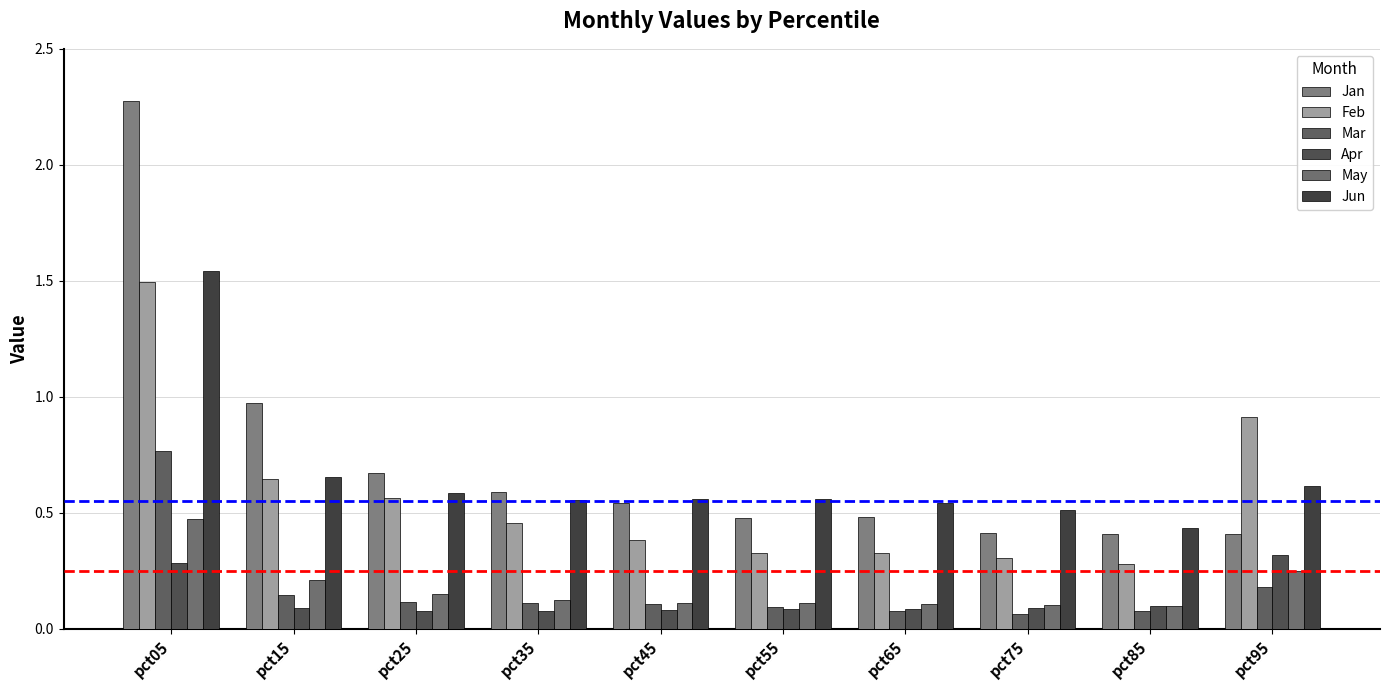

What is the sum of all Feb values?

5.7